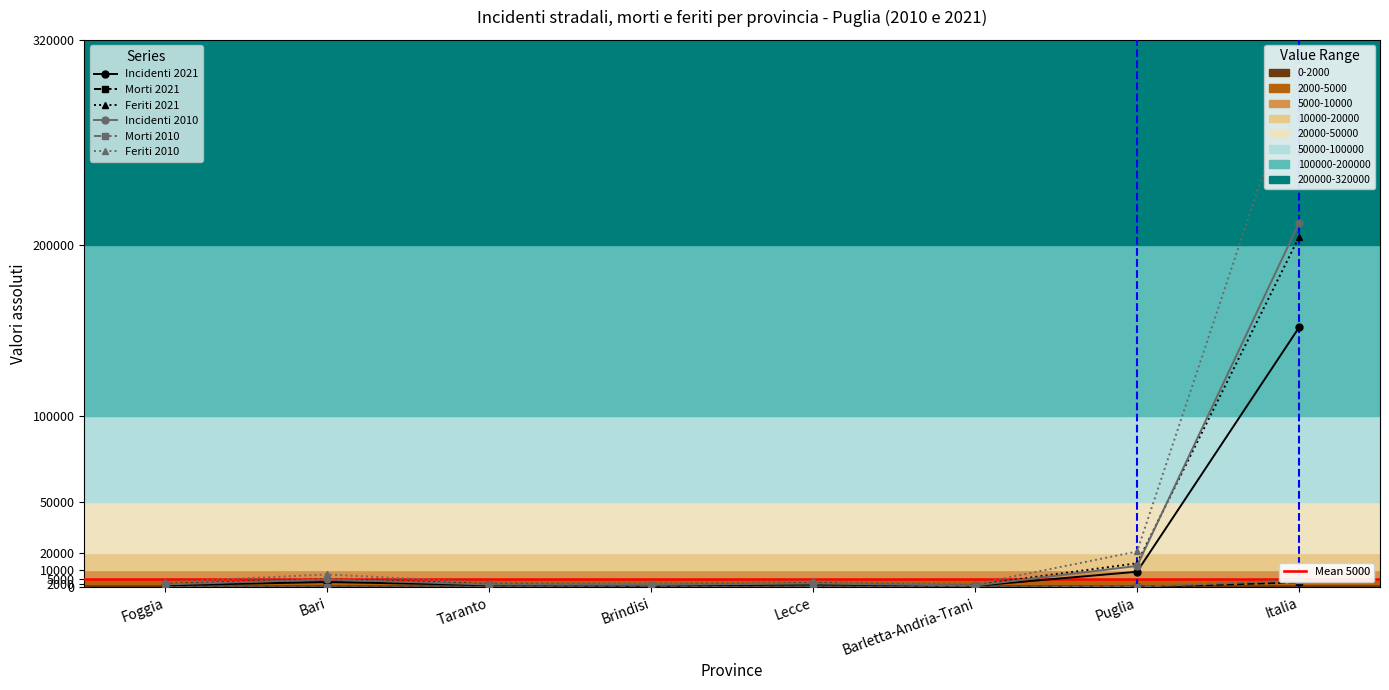

True or false: Morti 2010 has more than 0 interior local peaks.

True